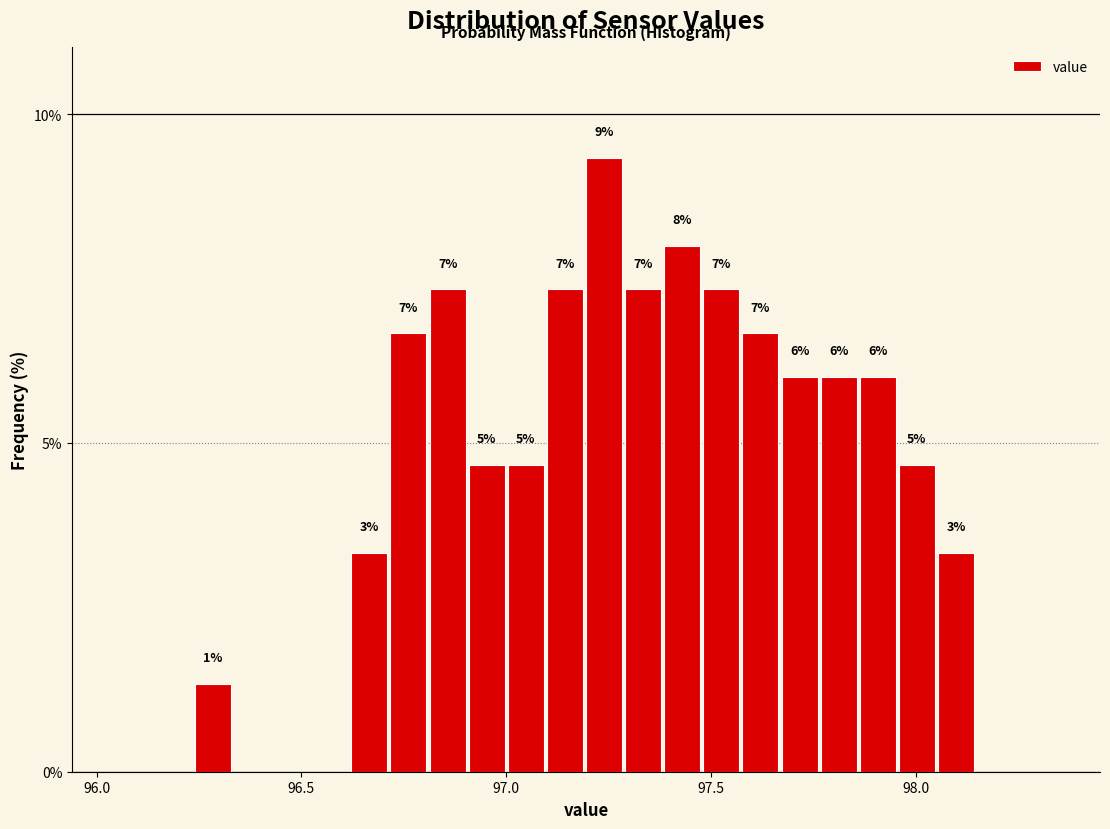

Read against the x-axis, roughly where is the centre of the tallest bar?

97.25